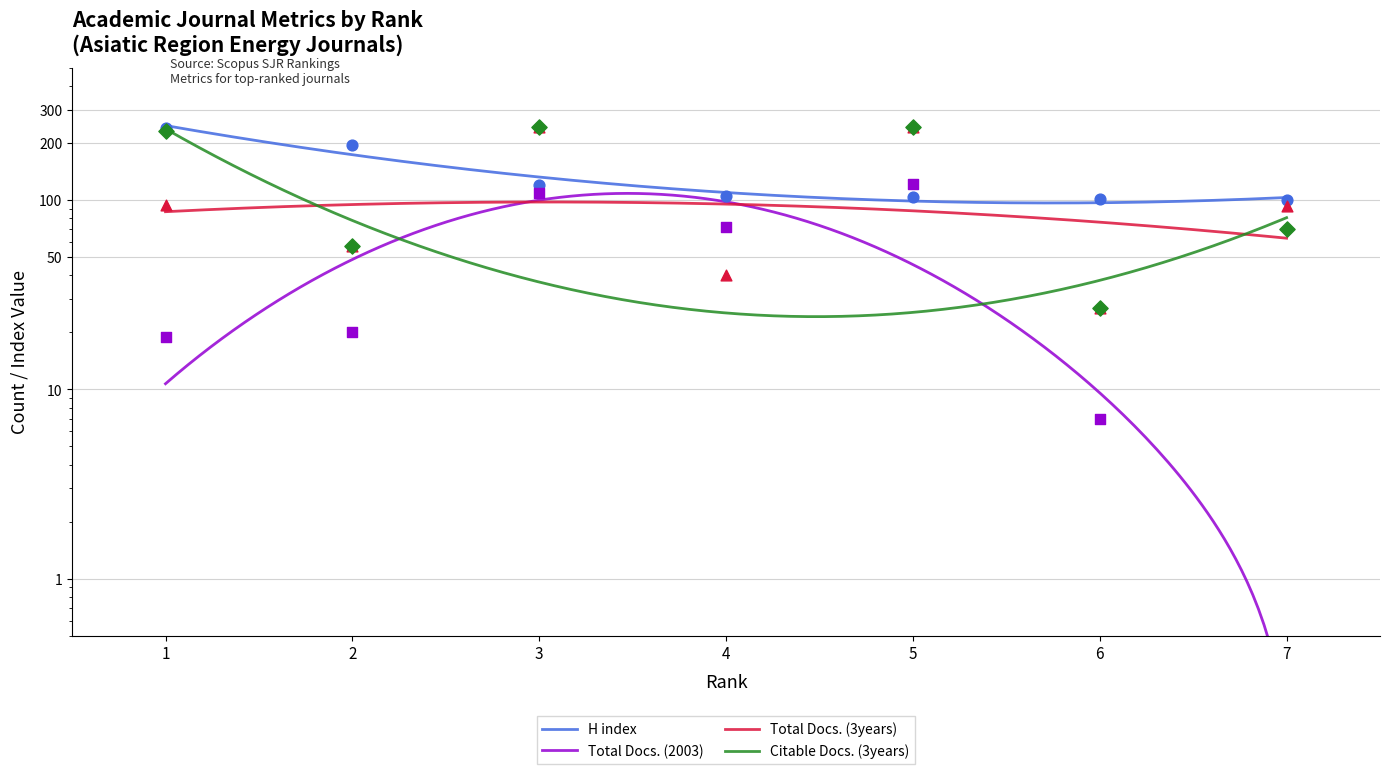

What are all the series names shown in the legend?

H index, Total Docs. (2003), Total Docs. (3years), Citable Docs. (3years)